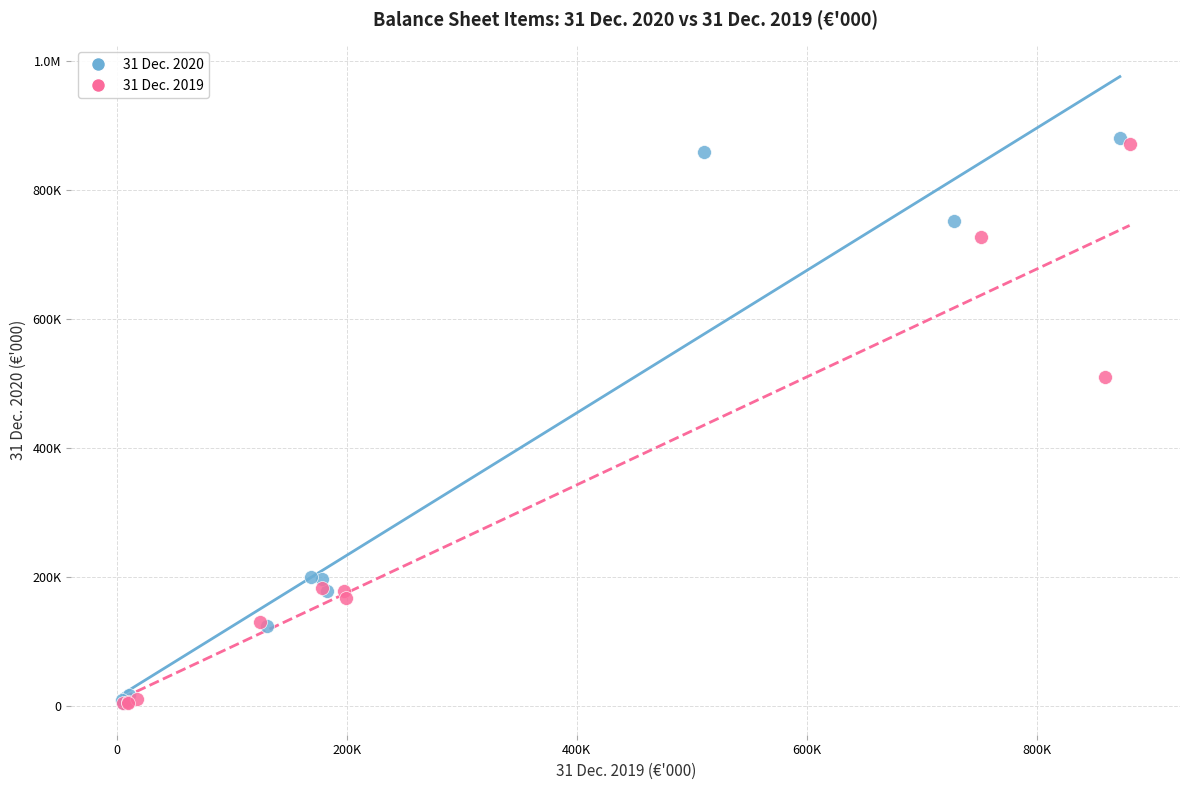

What are all the series names shown in the legend?

31 Dec. 2020, 31 Dec. 2019